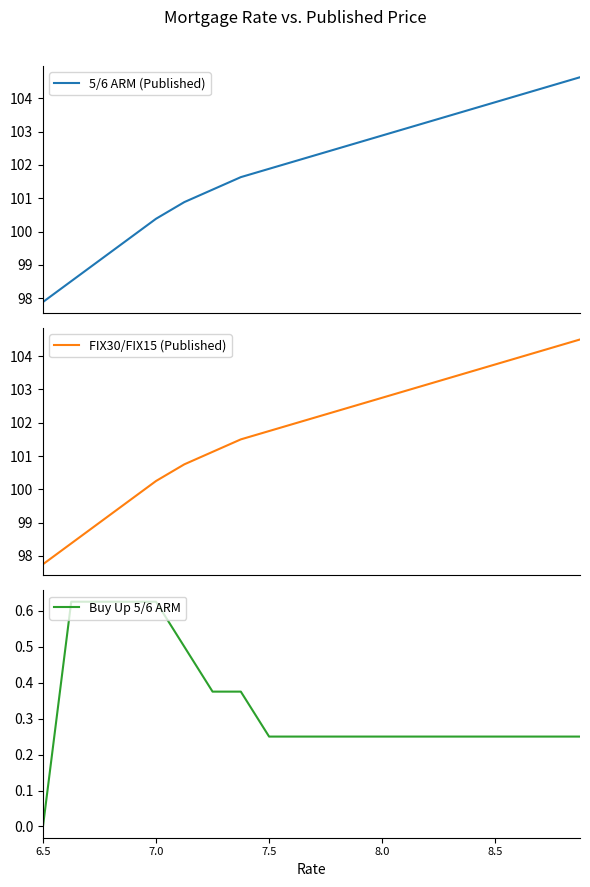

What are all the series names shown in the legend?

5/6 ARM (Published), FIX30/FIX15 (Published), Buy Up 5/6 ARM